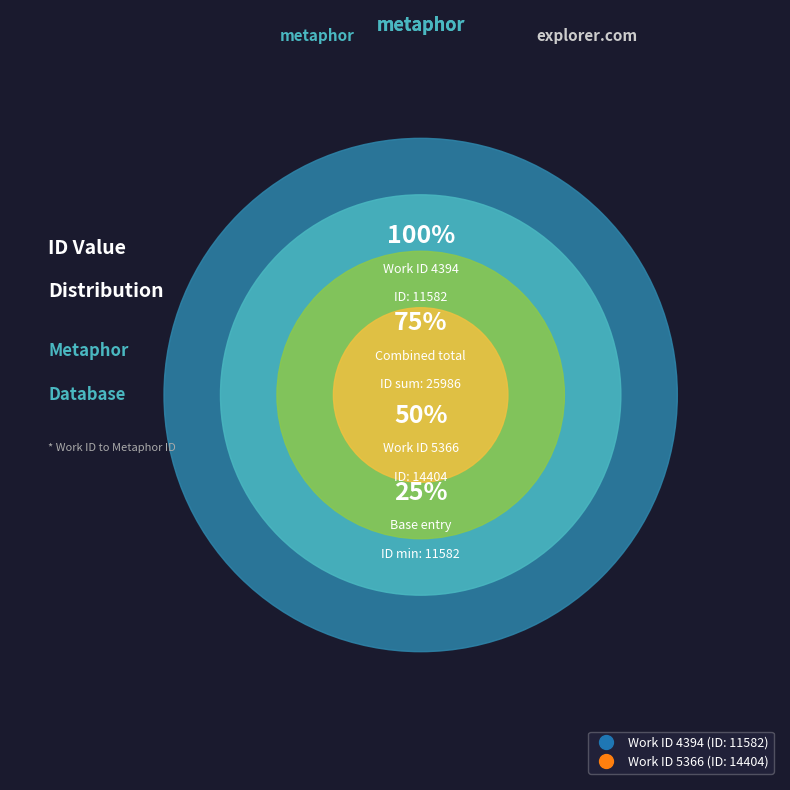

Is there a majority slice in this chart?

Yes